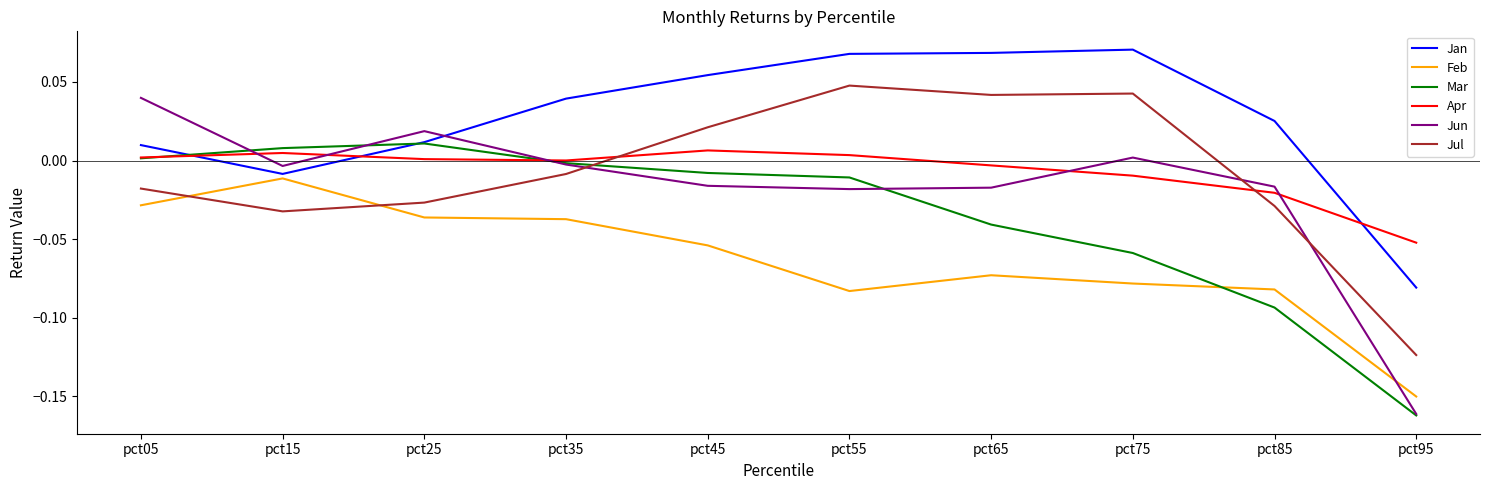

Which series has the largest range (max minus min)?

Jun